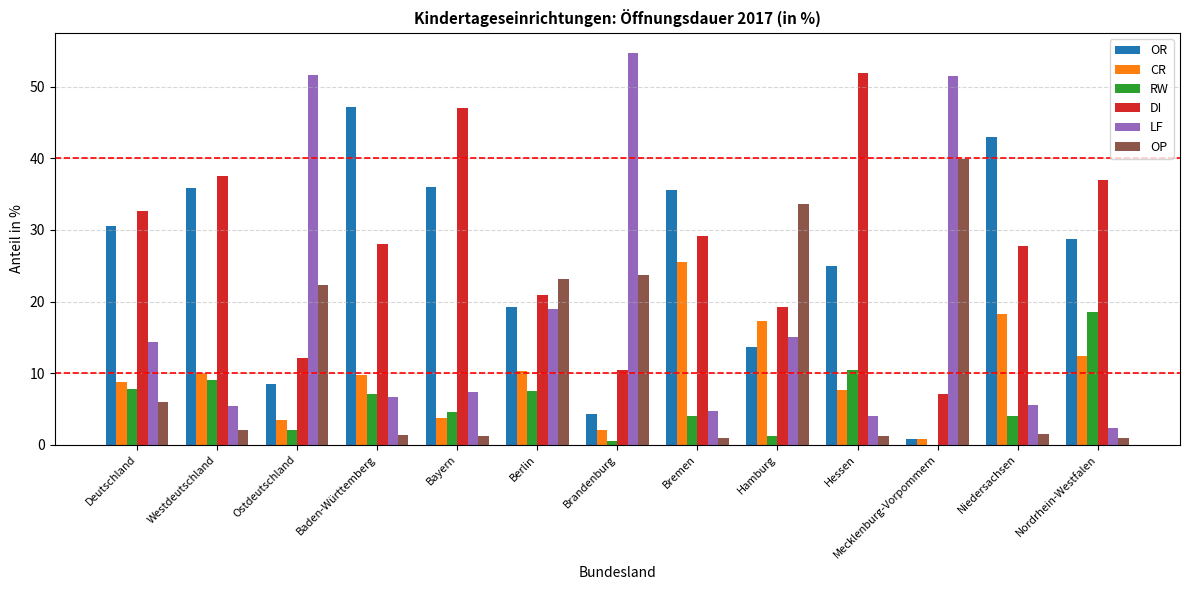

How many values in the LF series exceed 7?

7